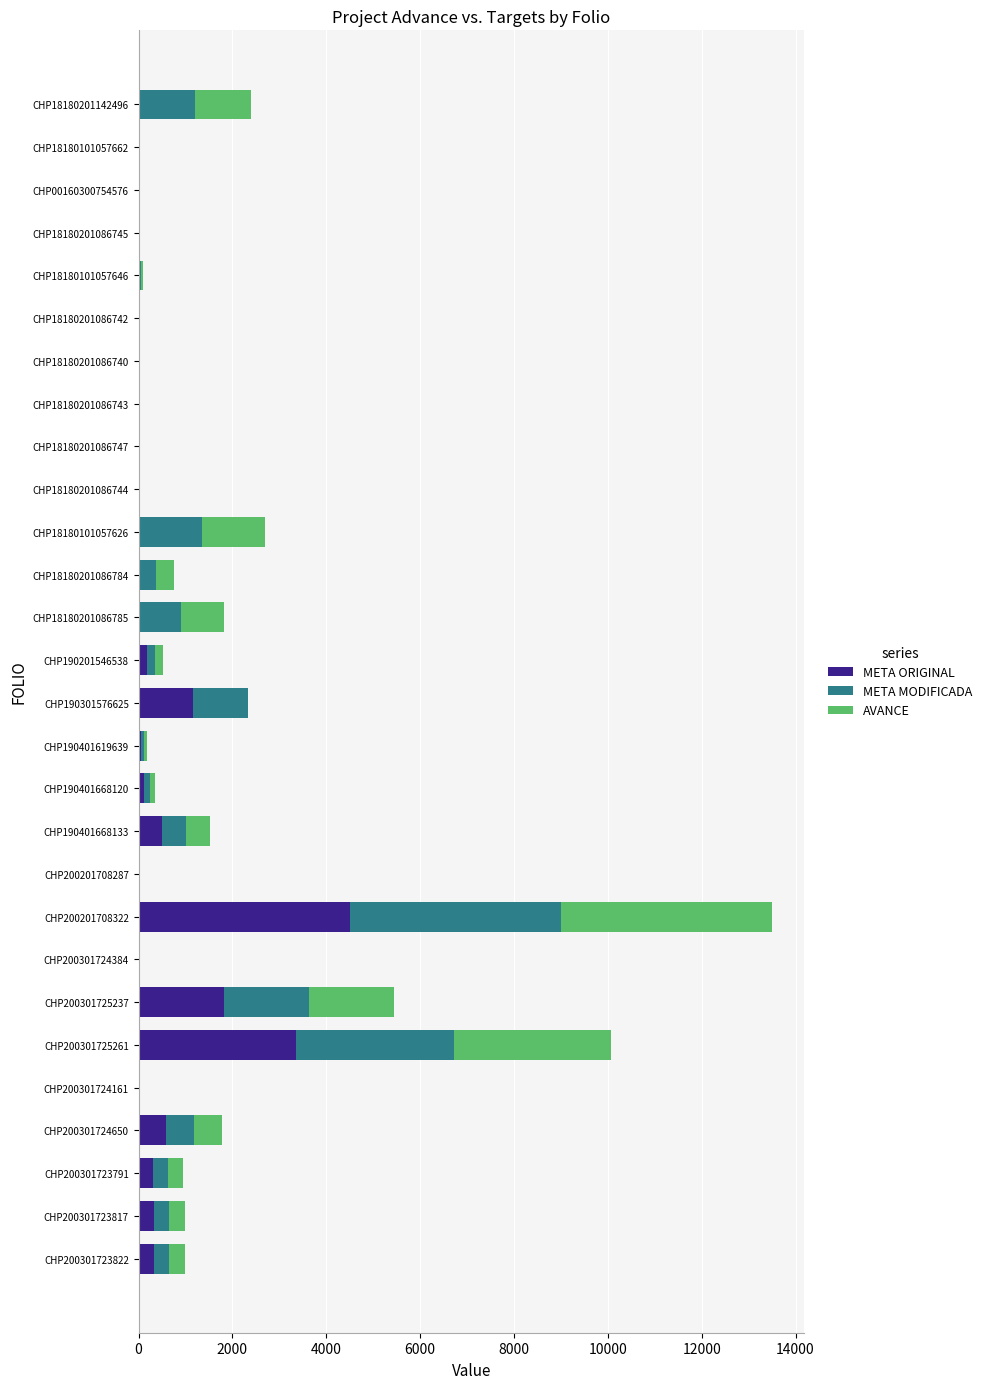

What is the sum of all META ORIGINAL values?

13296.5